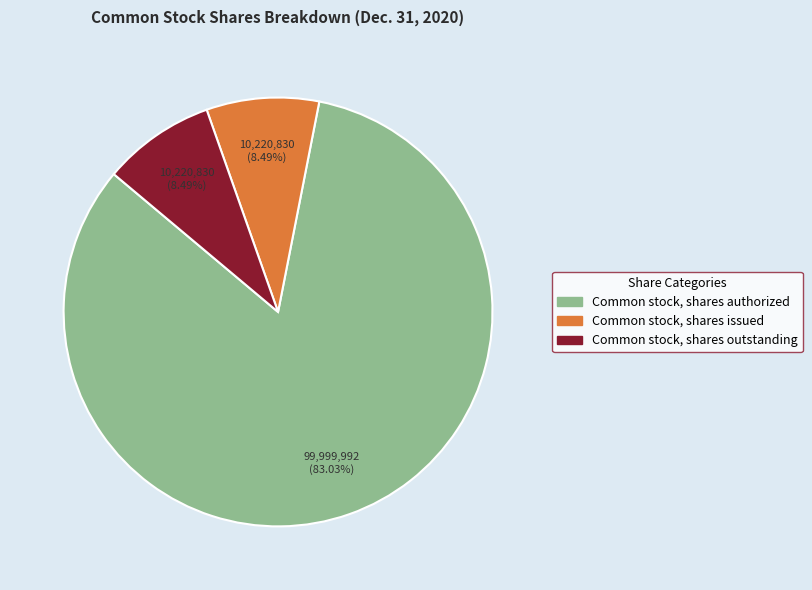

Which slice represents more than half of the pie?

Common stock, shares authorized